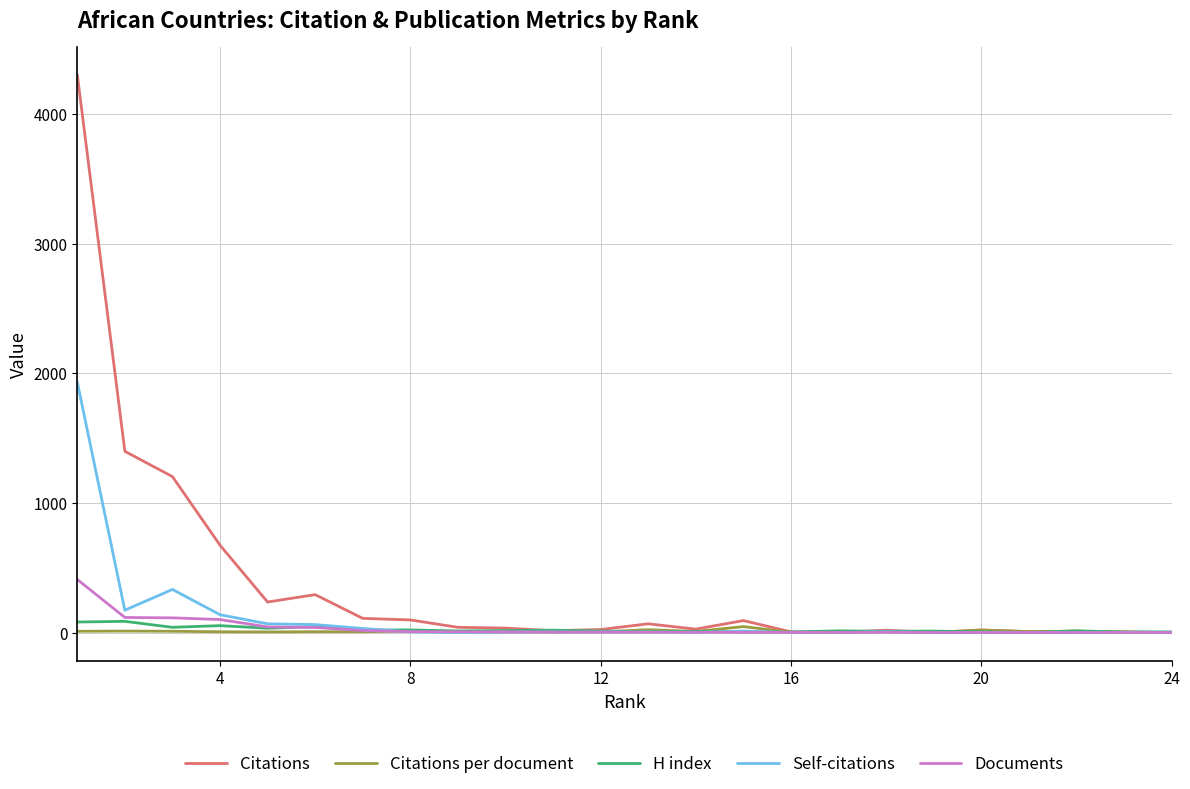

Which series has the largest range (max minus min)?

Citations